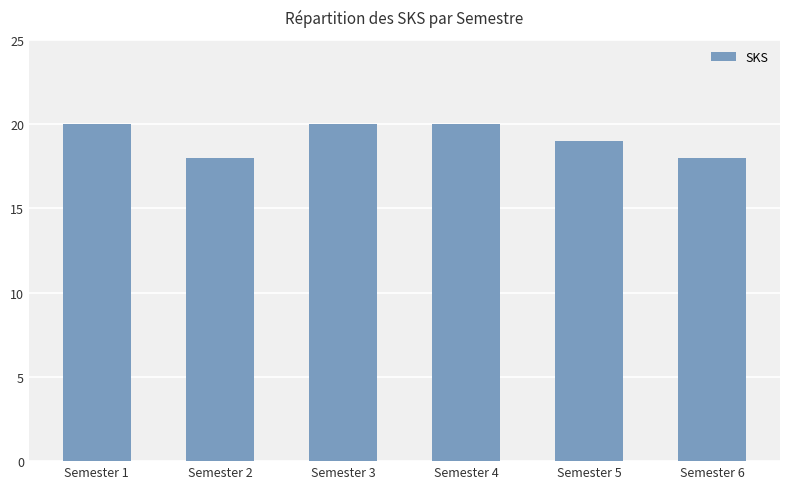

How many values are below 20?

3